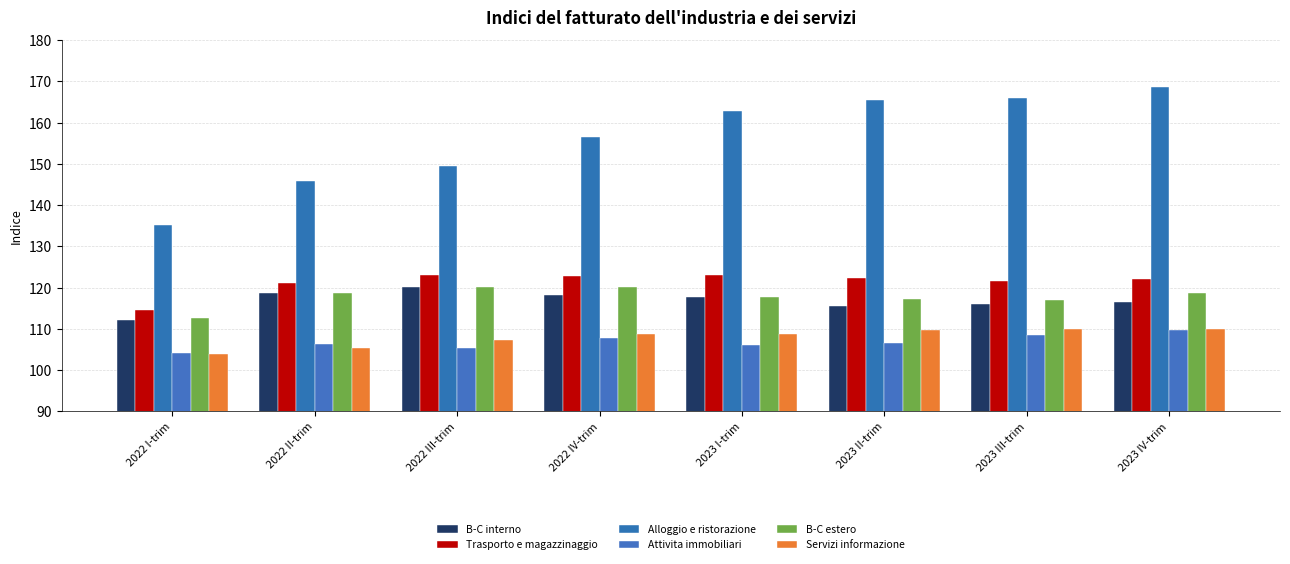

Is the value of Servizi informazione at 2023 I-trim greater than the value of B-C interno at 2023 I-trim?

No